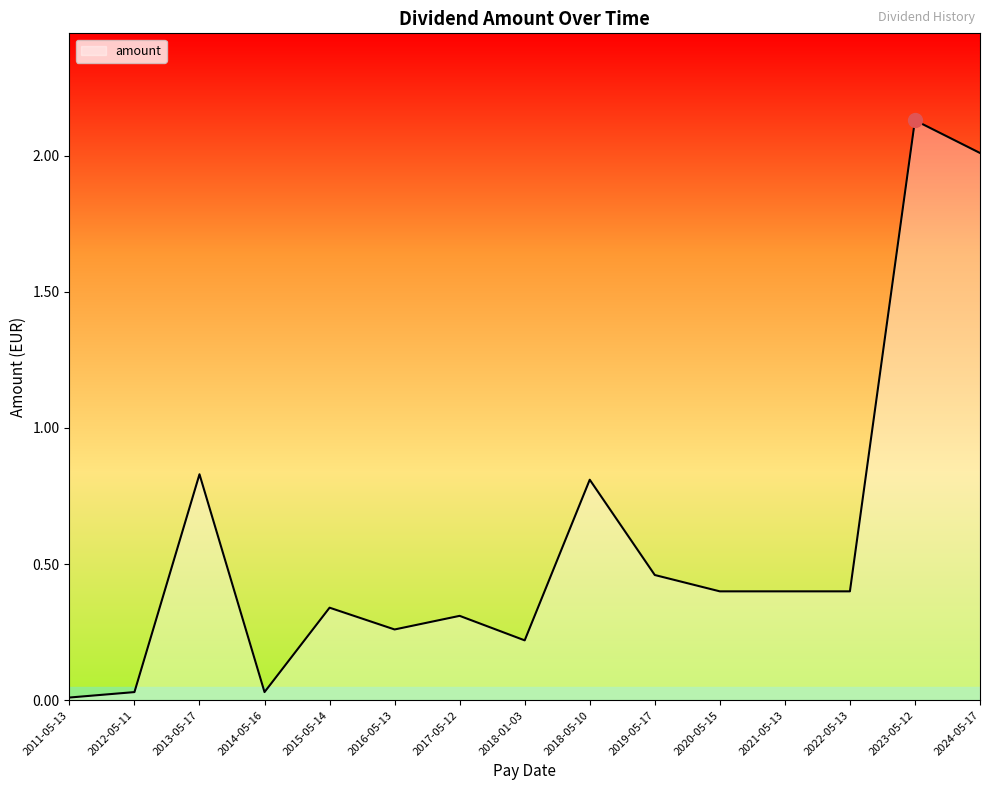

What position from the left is 2020-05-15?

11